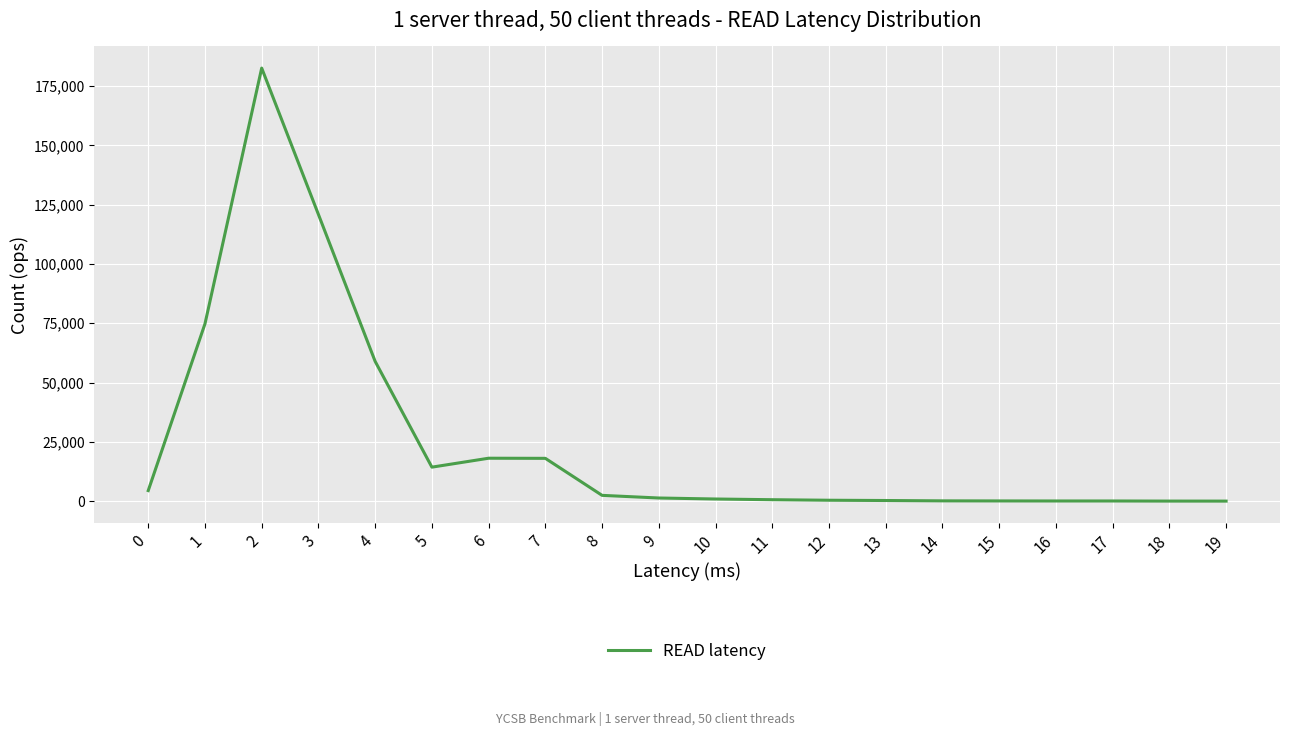

Is it true that the value at 17 is 117?

True